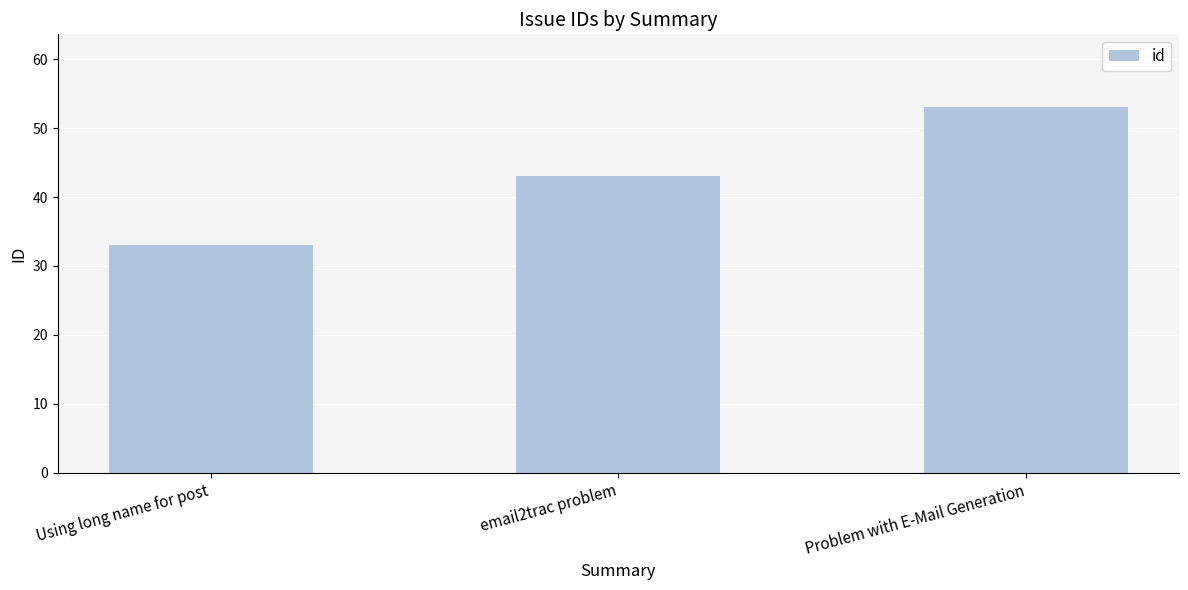

Reading left to right, extract all data points from this chart.

33	43	53